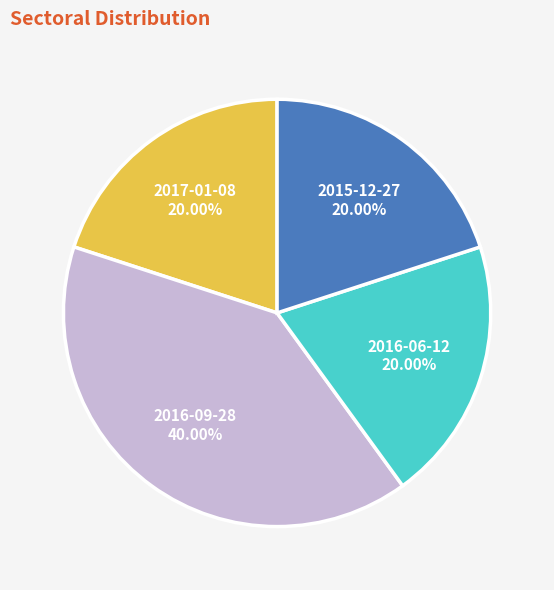

True or false: 2016-06-12 accounts for 25% of the total.

False